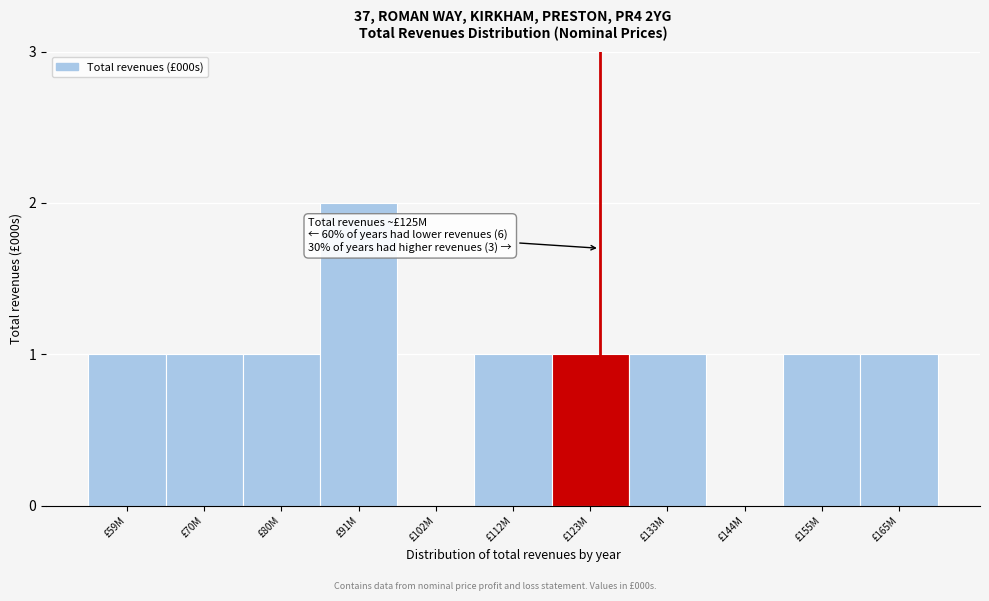

Reading left to right, what are all the values shown in this chart?

£59M=1	£70M=1	£80M=1	£91M=2	£102M=0	£112M=1	£123M=1	£133M=1	£144M=0	£155M=1	£165M=1